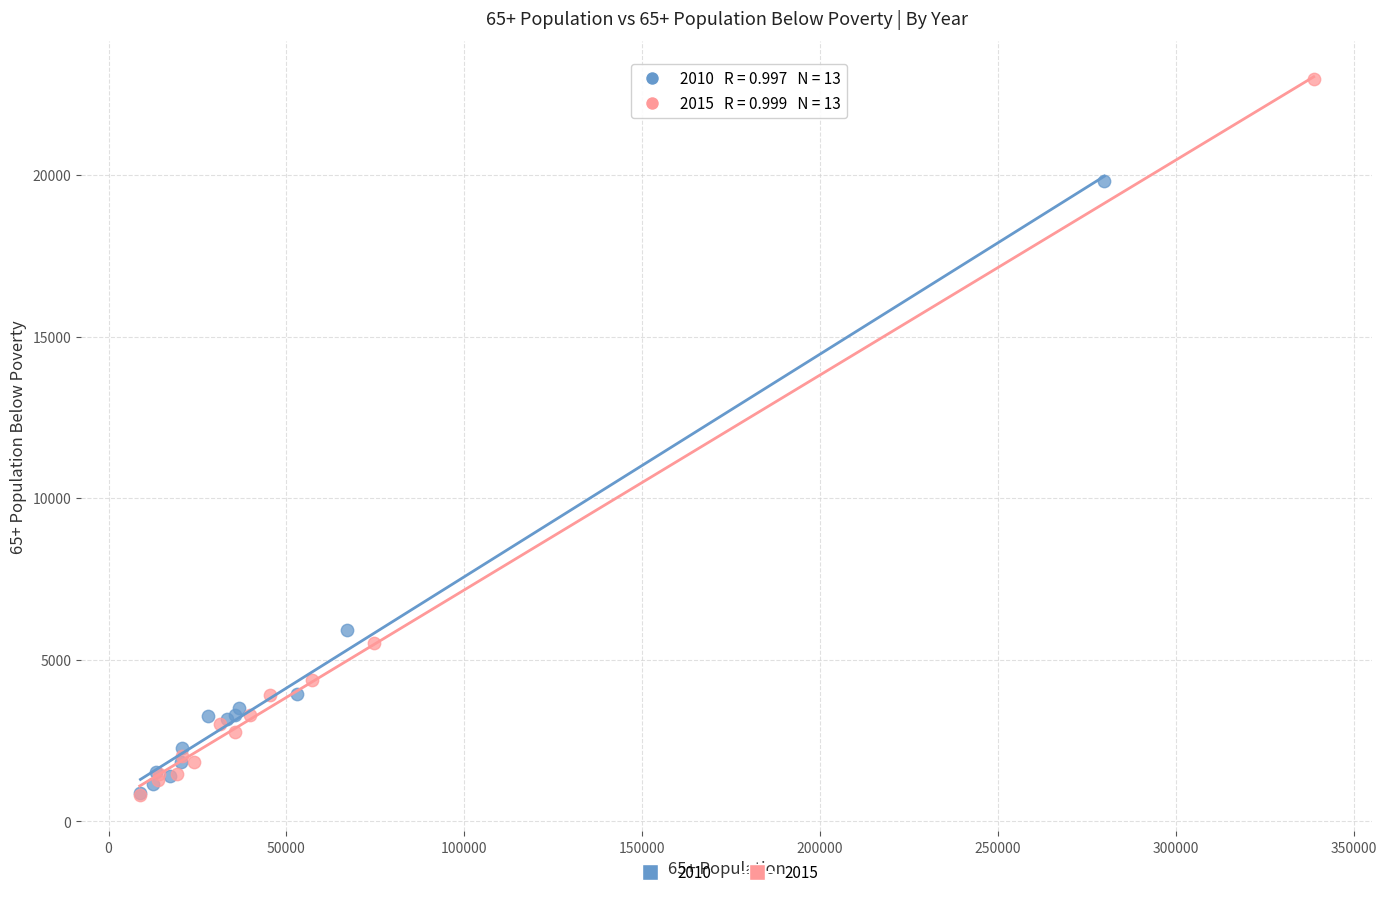

Which series contains the highest Y value?

2015